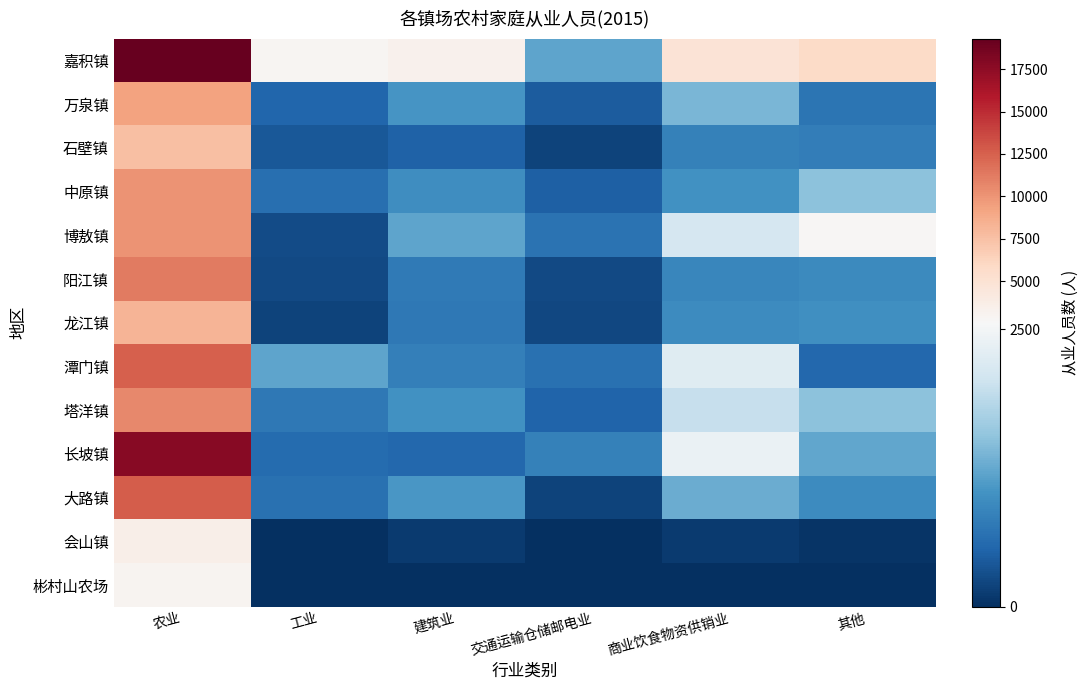

What is the difference between the highest and lowest values at 农业?

16304